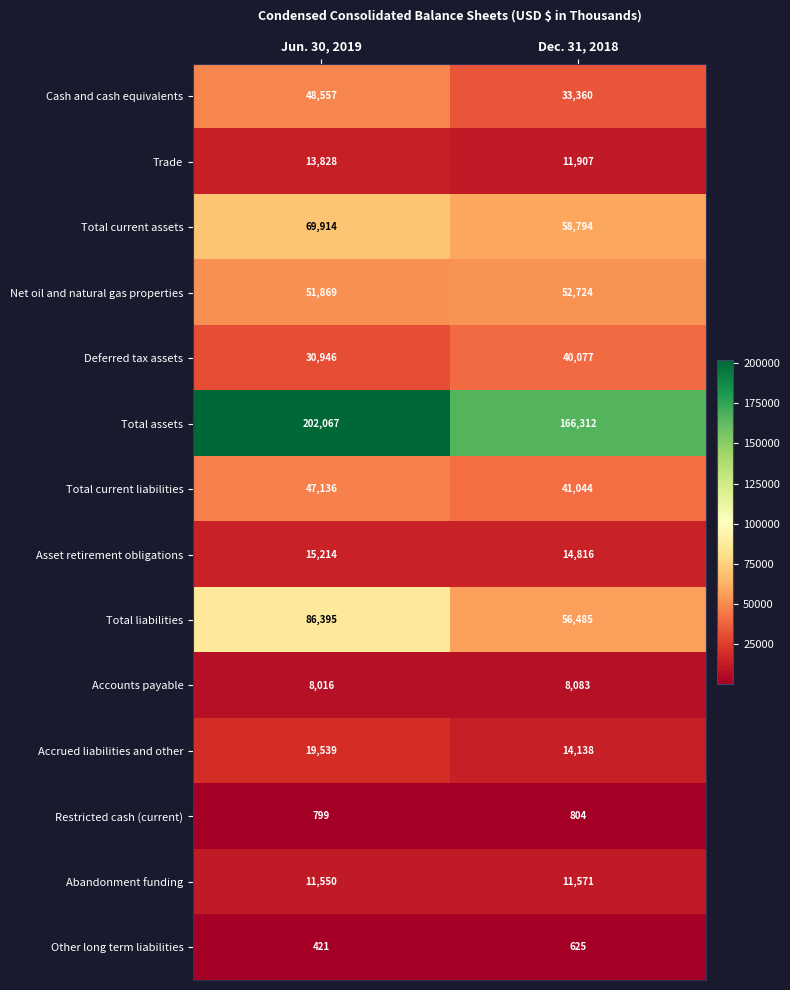

Which series has the widest spread of values?

Total assets